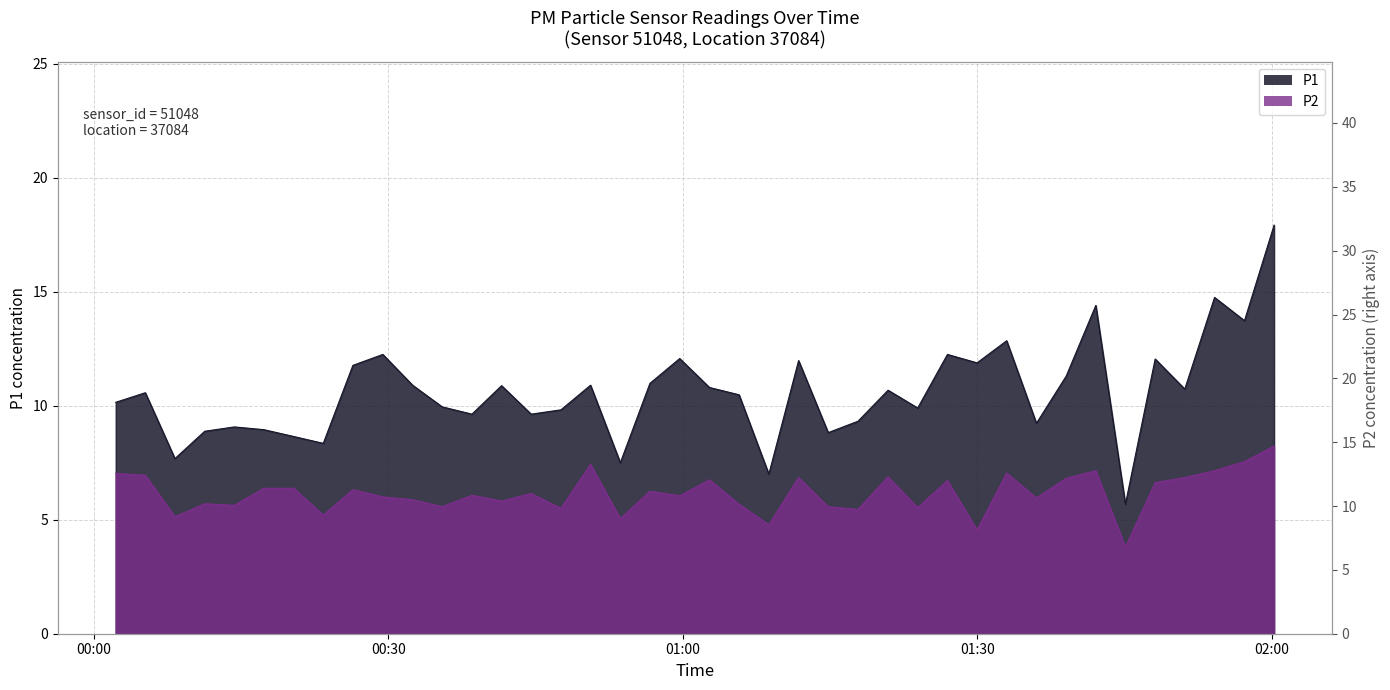

What is the total value across all series at 2024-02-21T00:47:35?

15.3